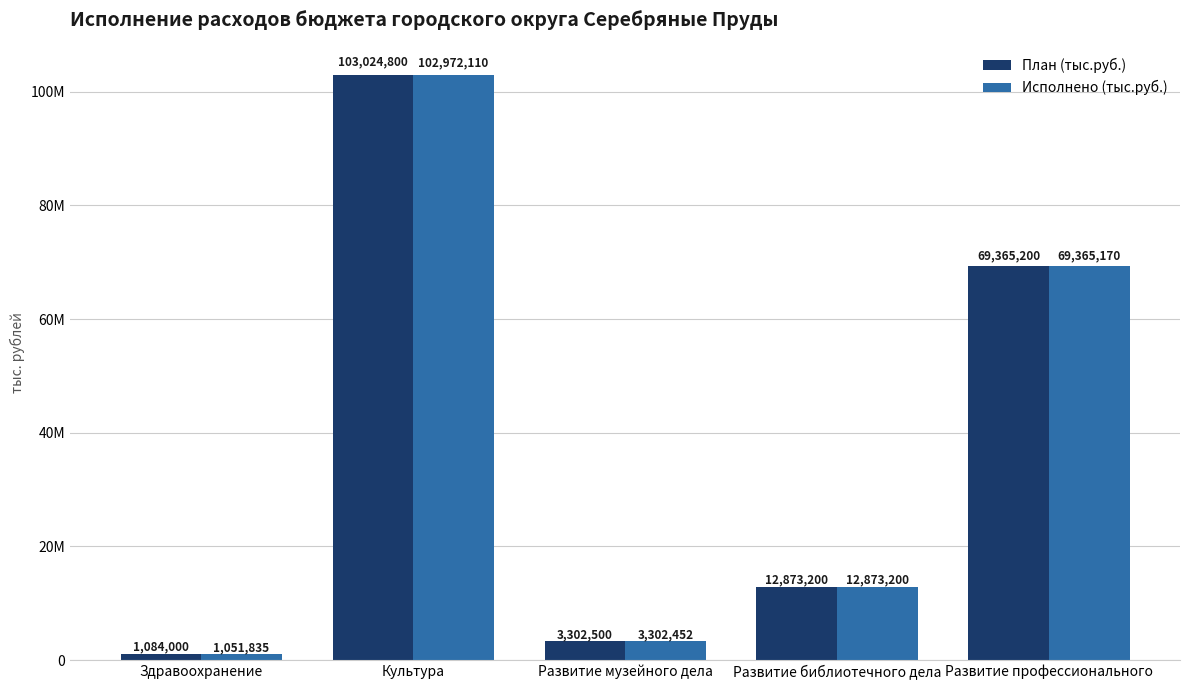

Which series has the largest range (max minus min)?

План (тыс.руб.)